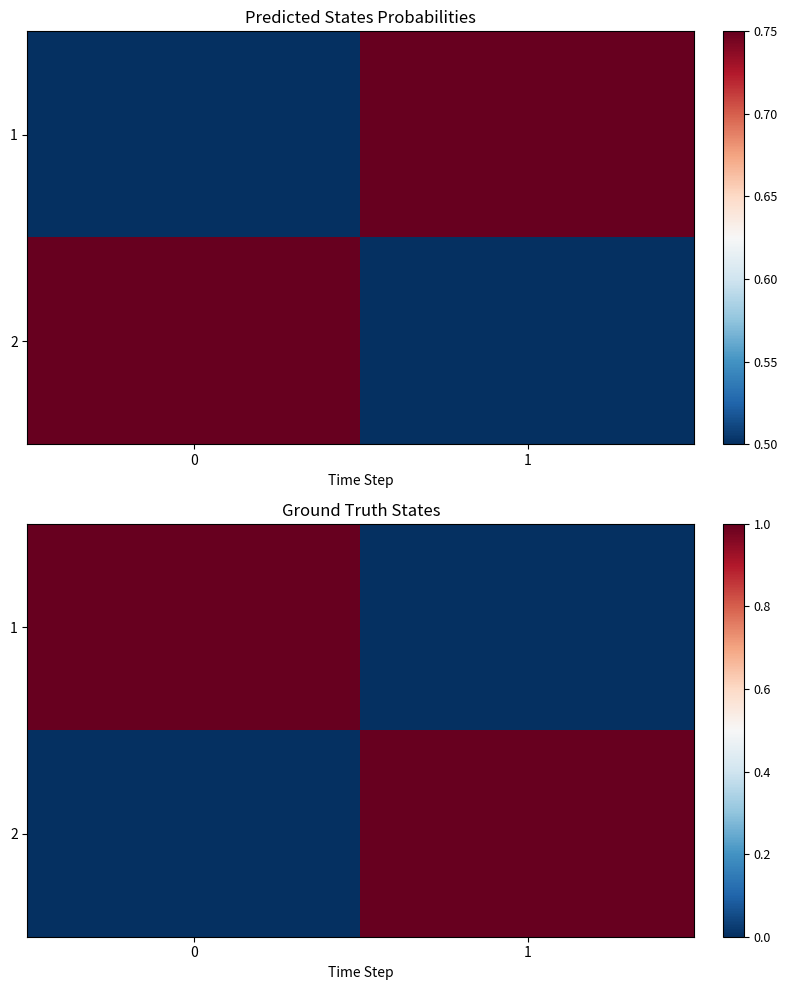

True or false: 2 has a value of 0 at 0.

True